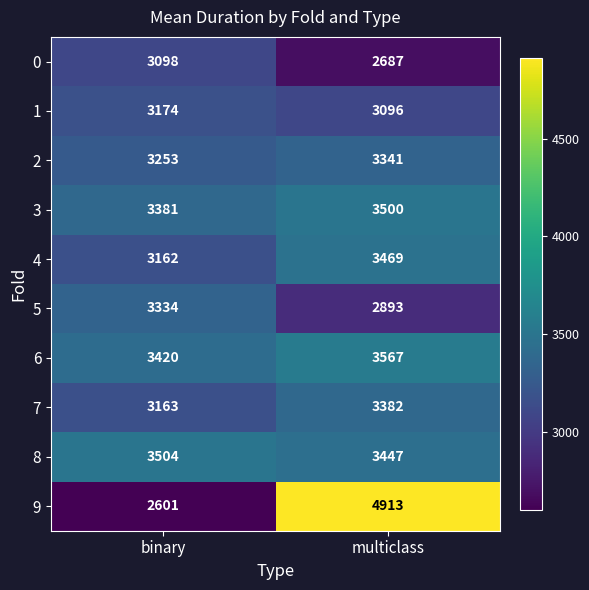

Where is 5 nearest to the value 3113?

multiclass